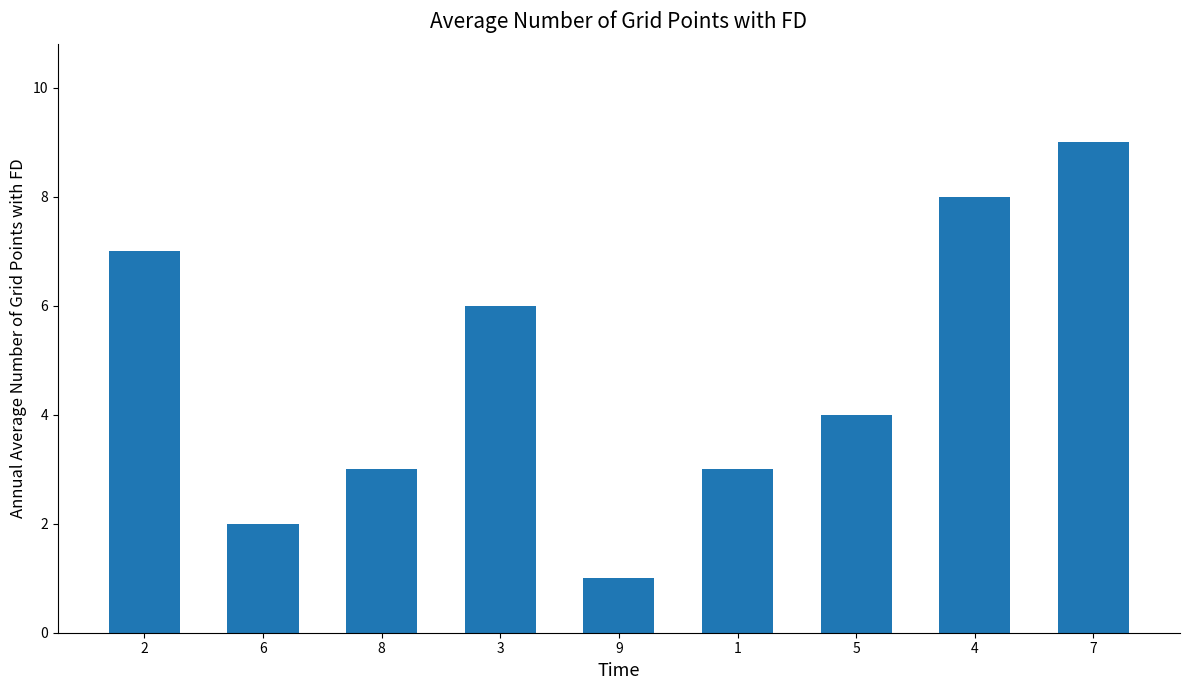

What is the approximate value at 5?

4